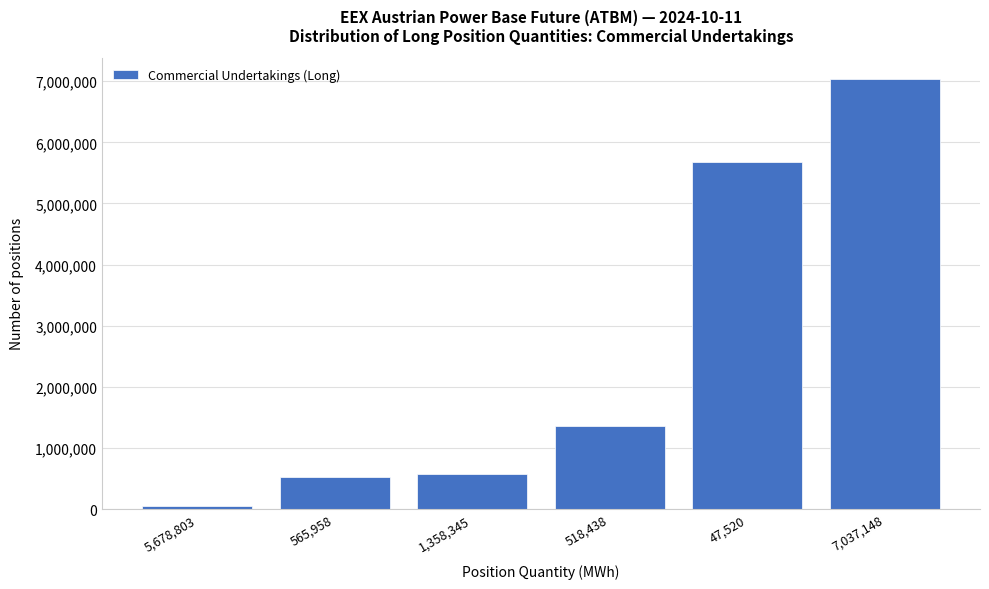

Reading left to right, what are all the values shown in this chart?

5,678,803=47520	565,958=518438	1,358,345=565958	518,438=1358345	47,520=5678803	7,037,148=7037148